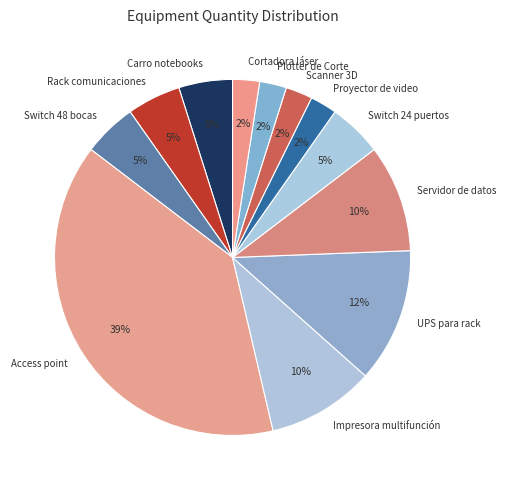

Does Impresora multifunción represent more than half of the total?

No